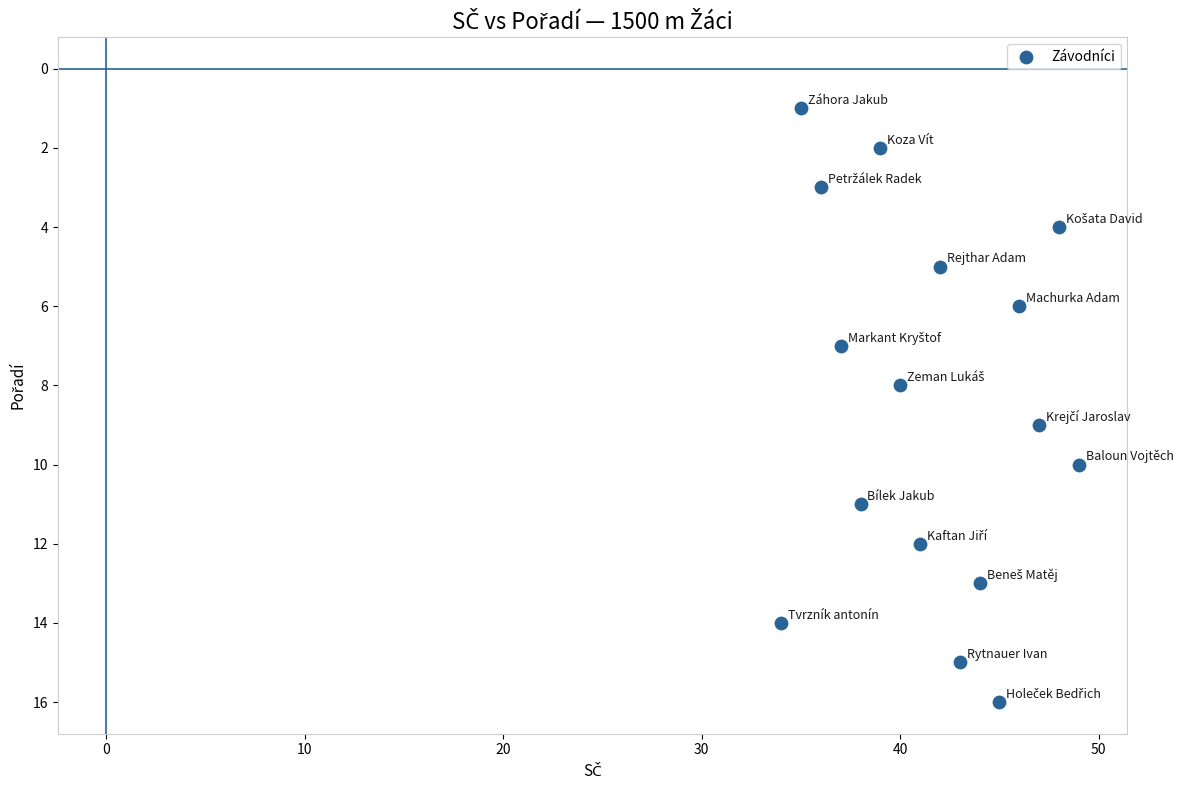

What is the range of Y values (max minus min)?

15